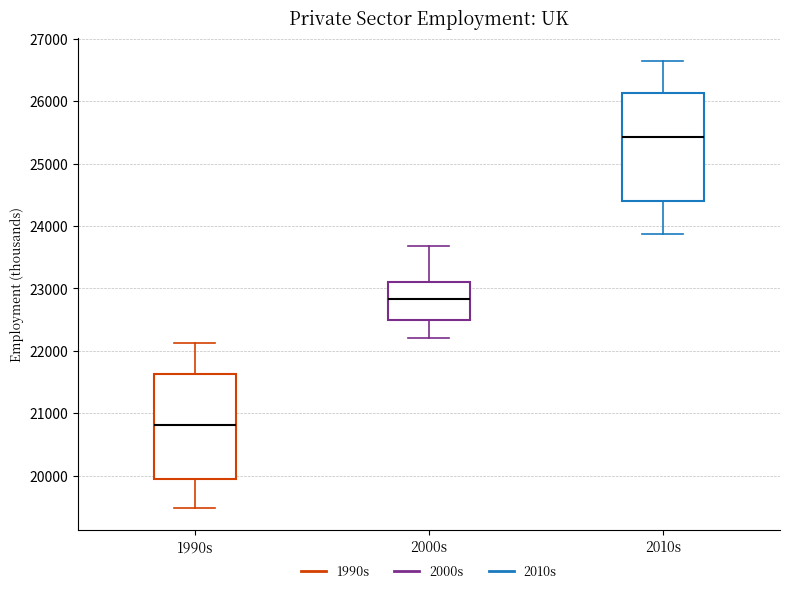

Which box has the lowest median line?

1990s